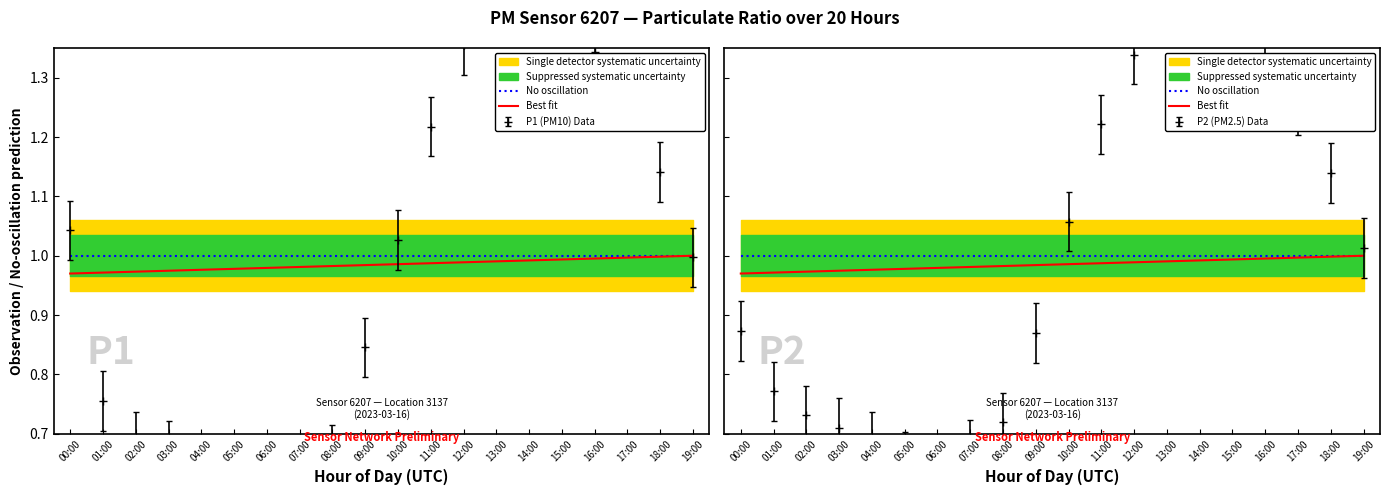

At which label is No oscillation closest to 1?

00:00